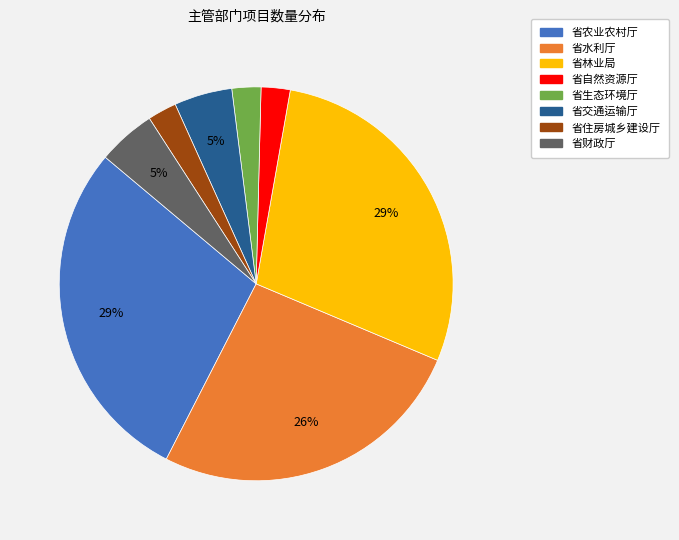

Does 省生态环境厅 account for over 50% of the chart?

No